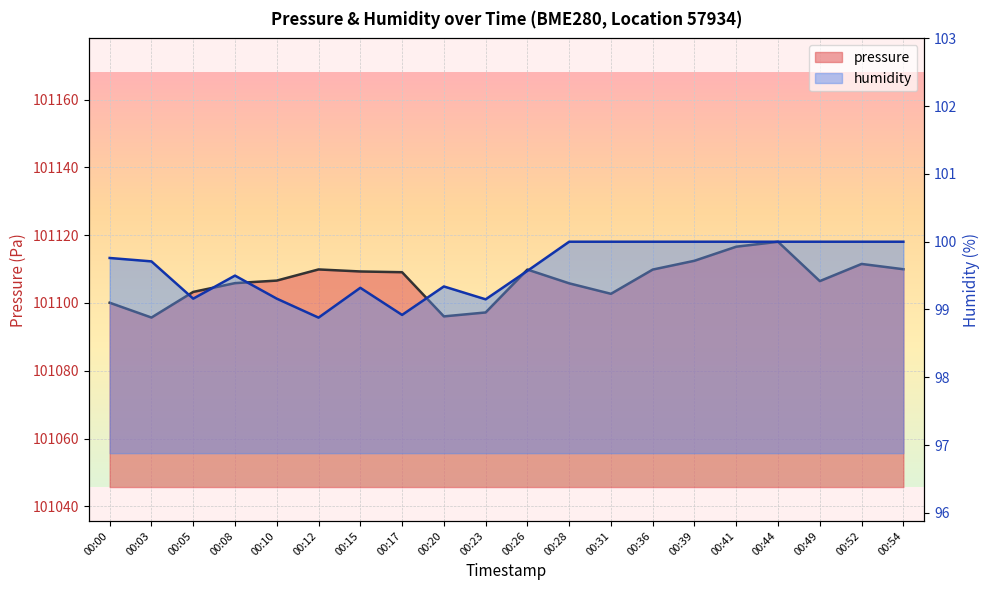

Rank the series by their maximum value, from highest to lowest.

pressure, humidity